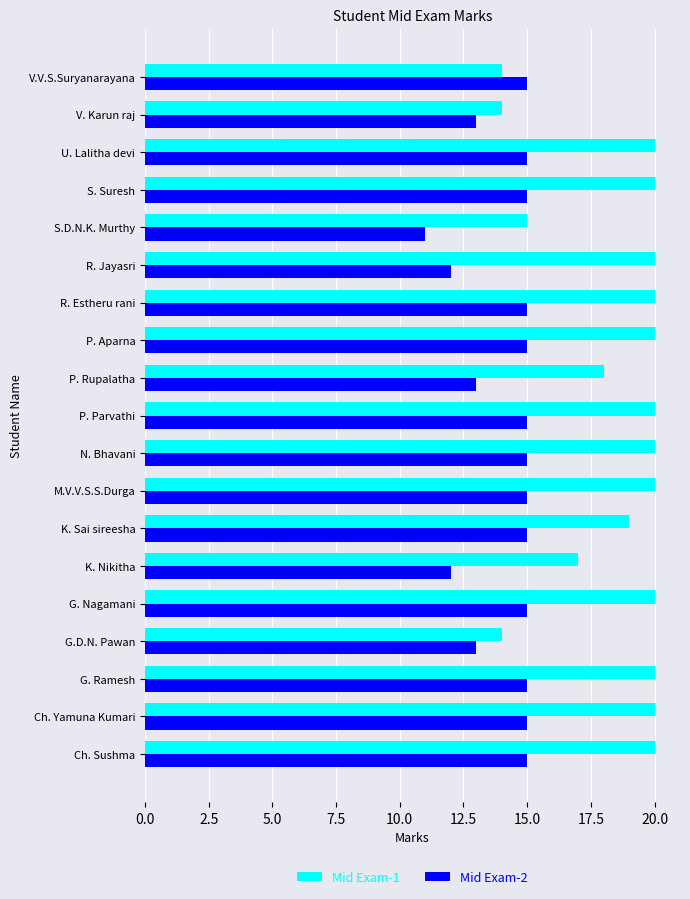

What is the smallest value displayed?

11